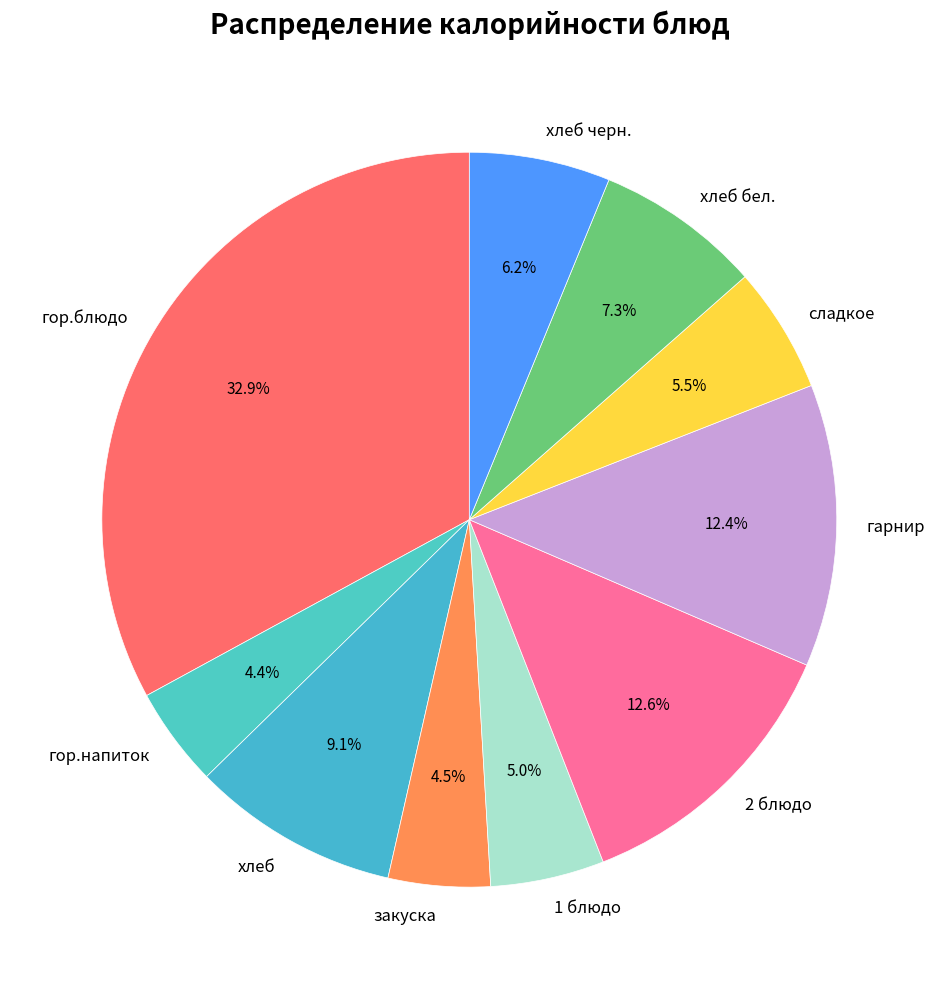

Approximately how many times larger is the value at 1 блюдо compared to сладкое?

0.9